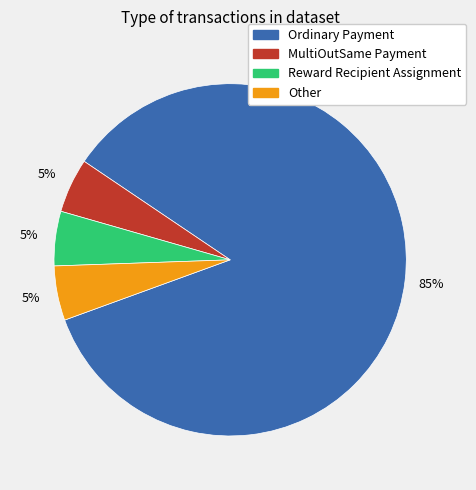

What is the largest slice in the pie chart?

Ordinary Payment